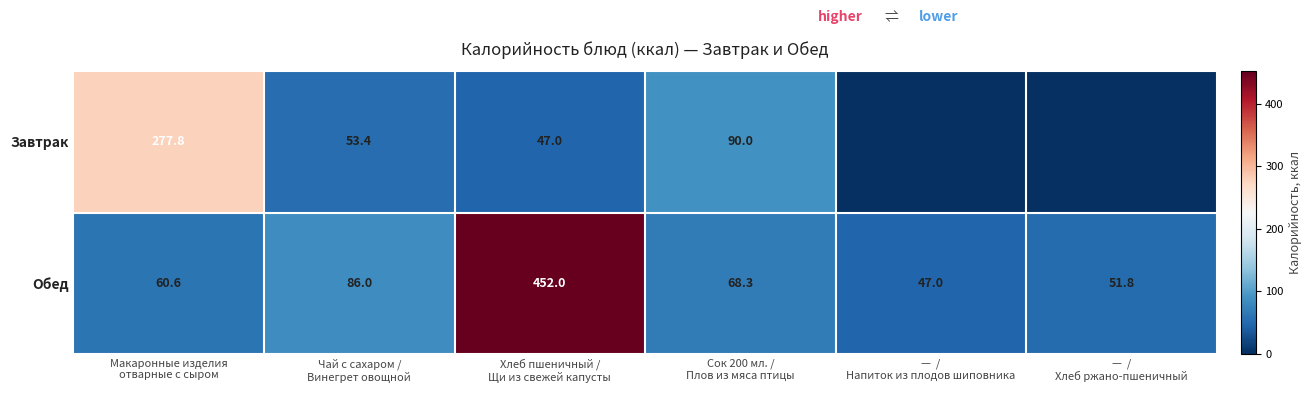

What is the sum of all Обед values?

765.7